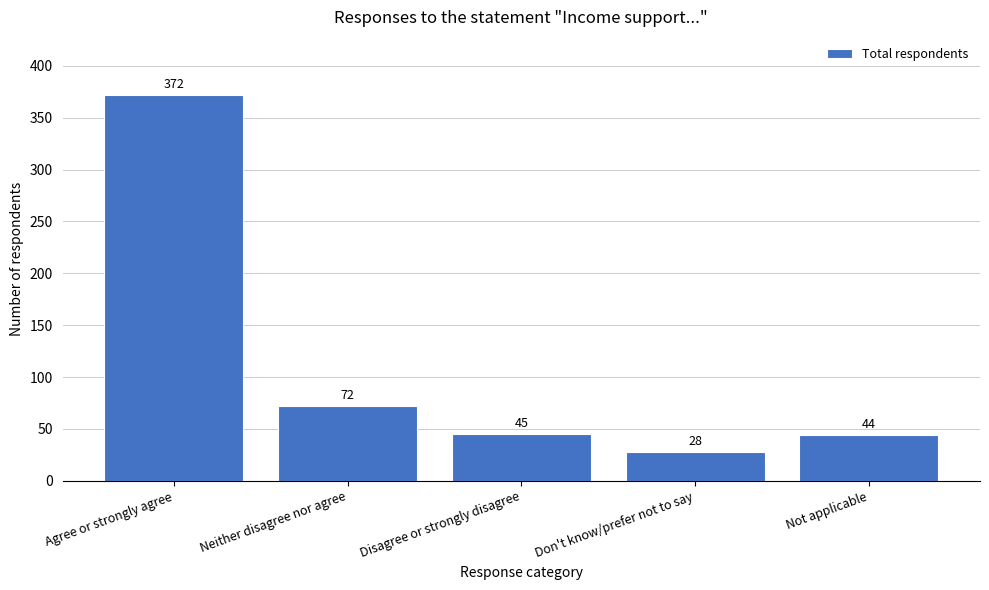

Reading left to right, list all the values displayed in this chart.

Agree or strongly agree=372	Neither disagree nor agree=72	Disagree or strongly disagree=45	Don't know/prefer not to say=28	Not applicable=44